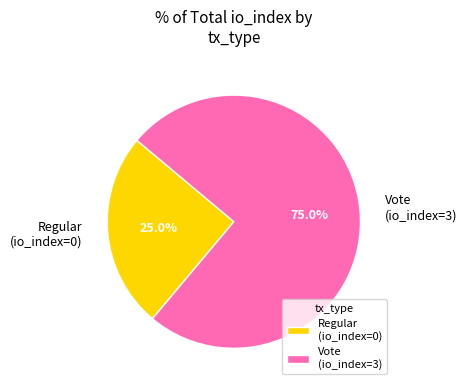

What is the majority slice?

Vote (io_index=3)